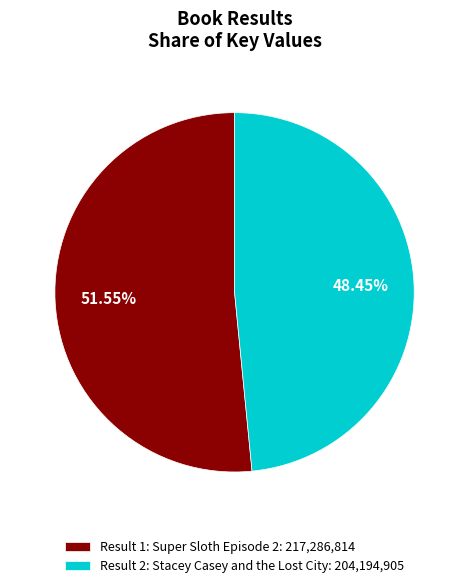

What portion of the pie excludes Result 1: Super Sloth Episode 2?

48.4%